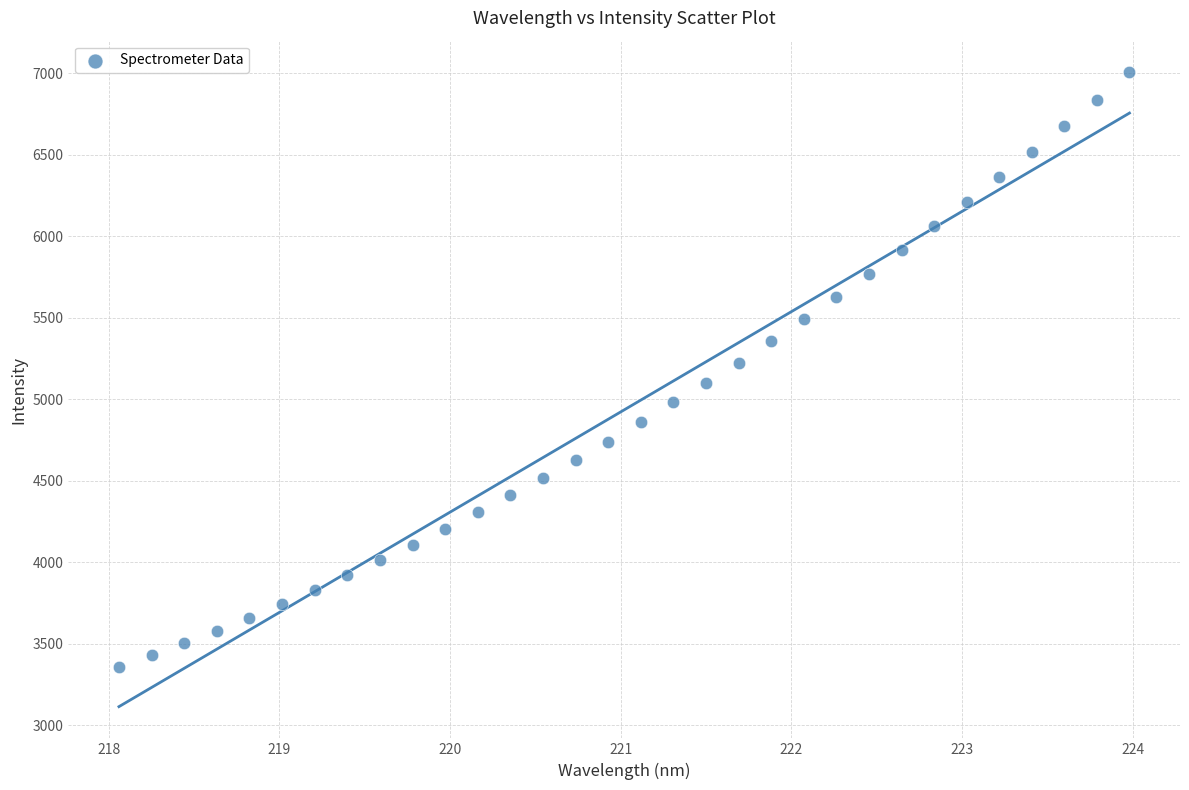

What is the range of X values (max minus min)?

5.9